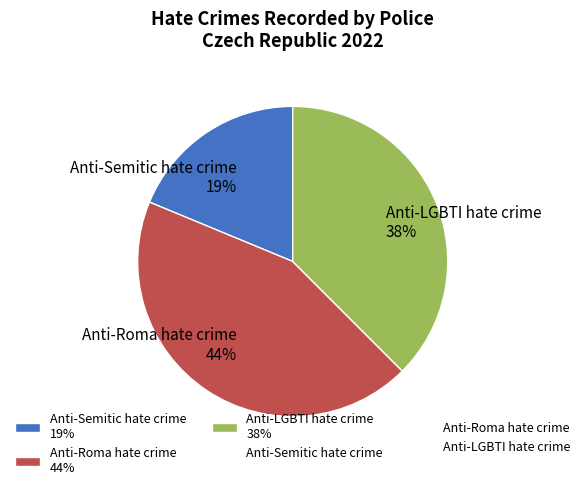

To the nearest percent, what portion does Anti-Semitic hate crime represent?

19%